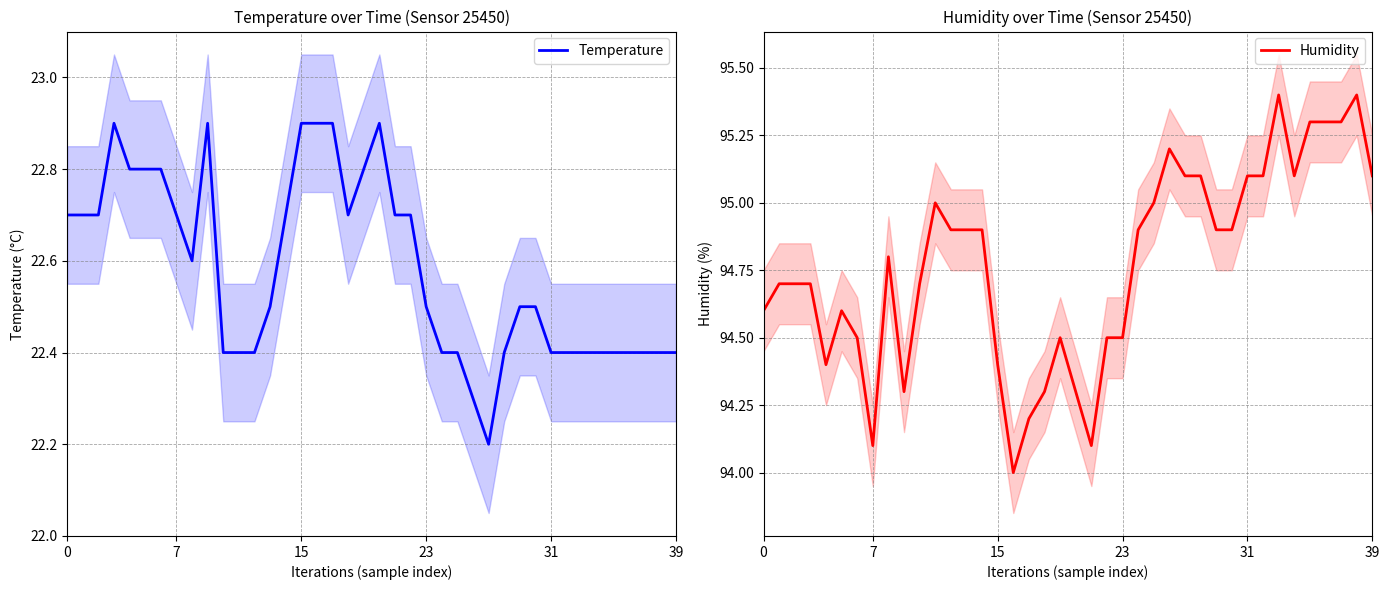

True or false: Humidity has a value of 94.0 at 16.

True